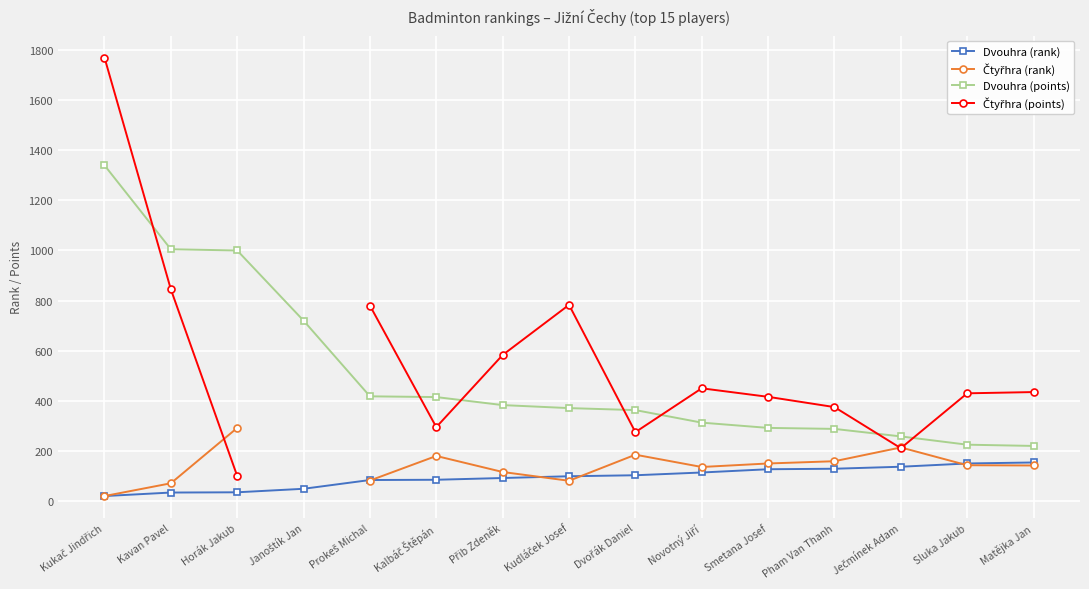

In Čtyřhra (rank), how many points are lower than both neighbors (excluding endpoints)?

2